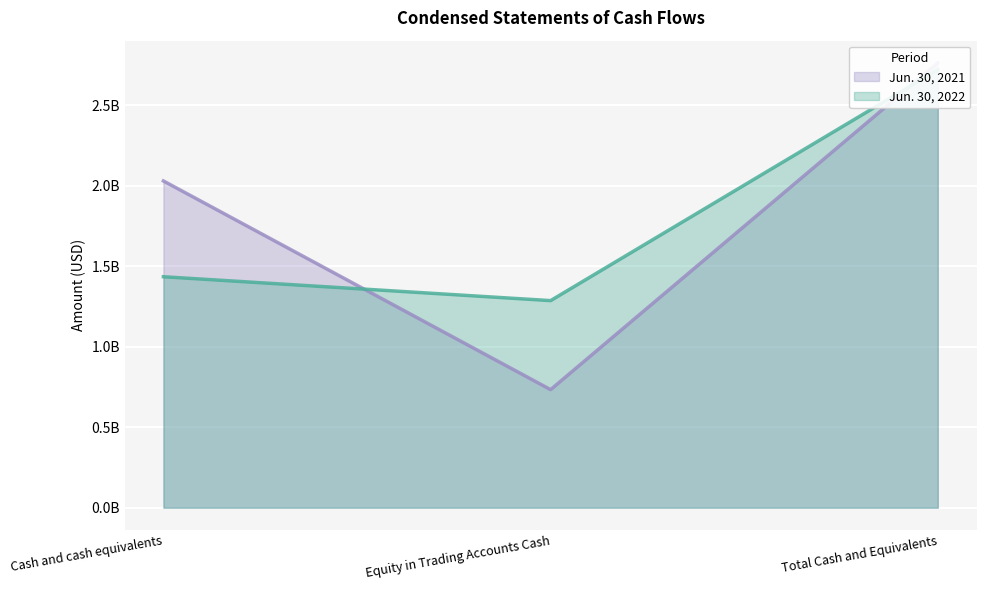

What is the difference between the Jun. 30, 2022 values at Total Cash and Equivalents and Cash and cash equivalents?

1286218242